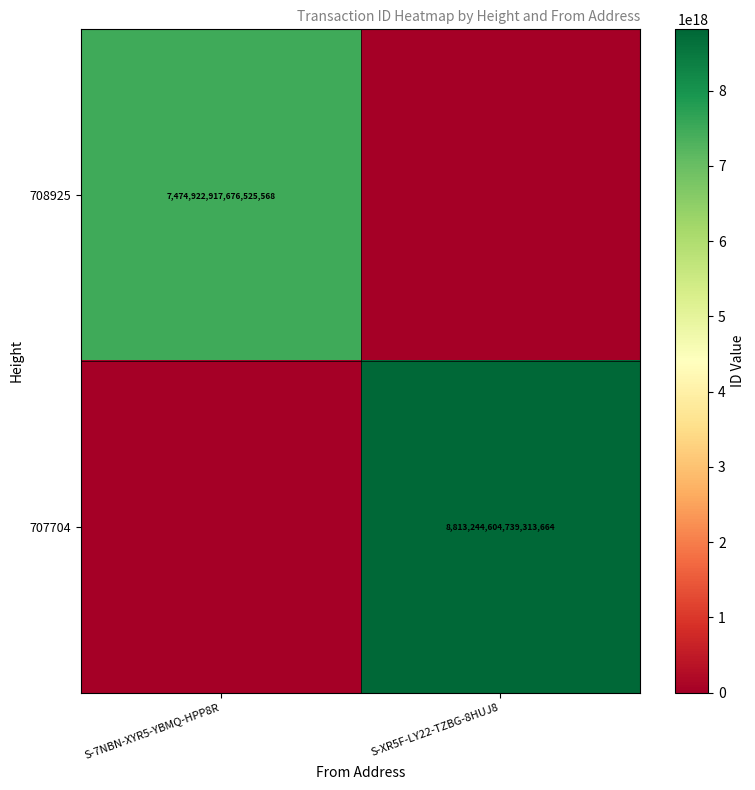

Is it true that 708925 equals 12231774598439766016 at S-7NBN-XYR5-YBMQ-HPP8R?

False